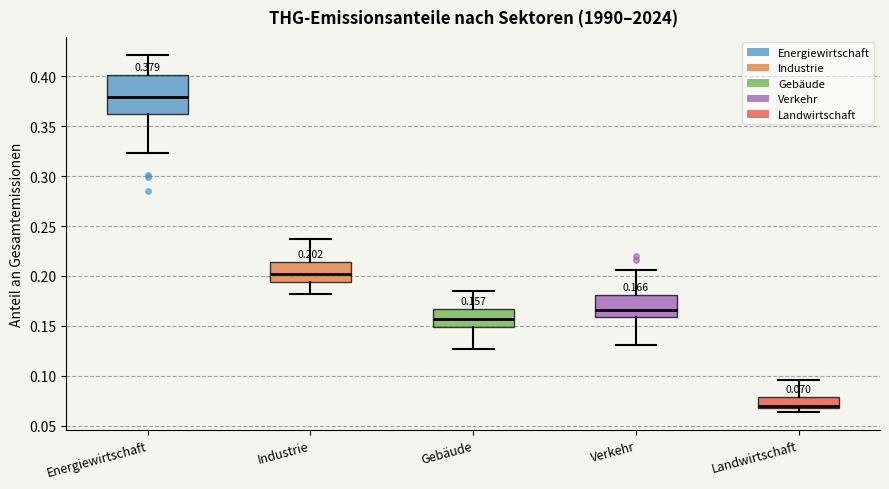

Which box is the tallest, from its lower edge to its upper edge?

Energiewirtschaft